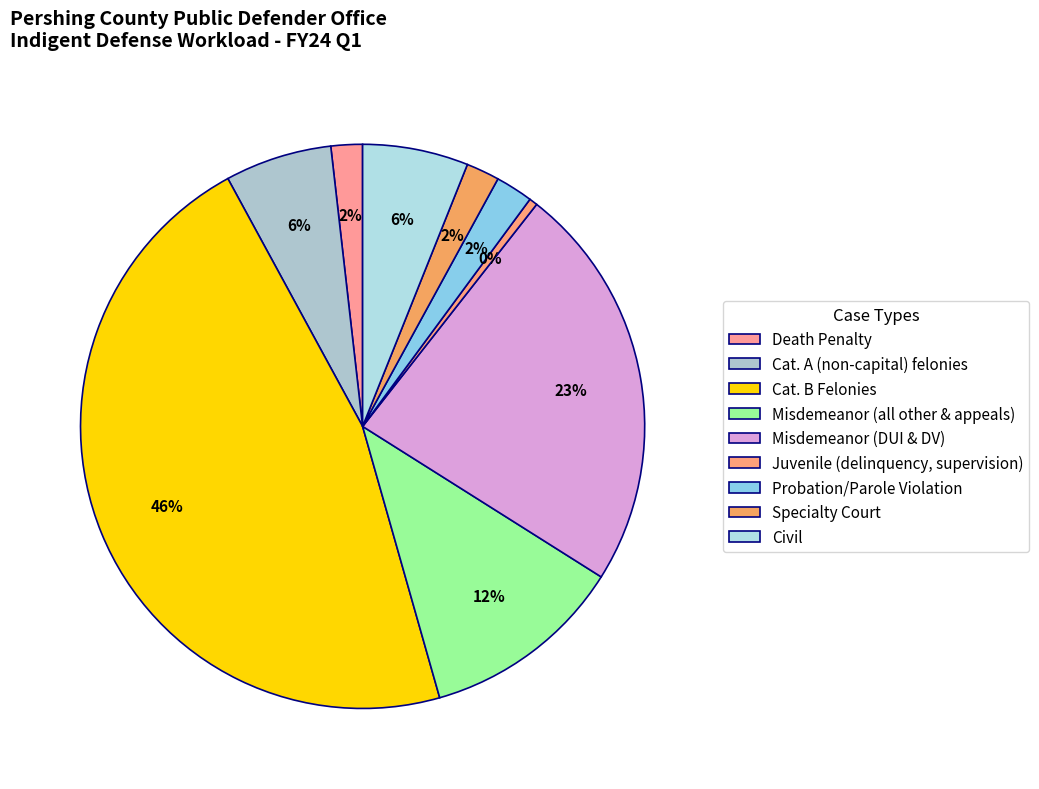

To the nearest percent, what percentage of the pie is Specialty Court?

2%